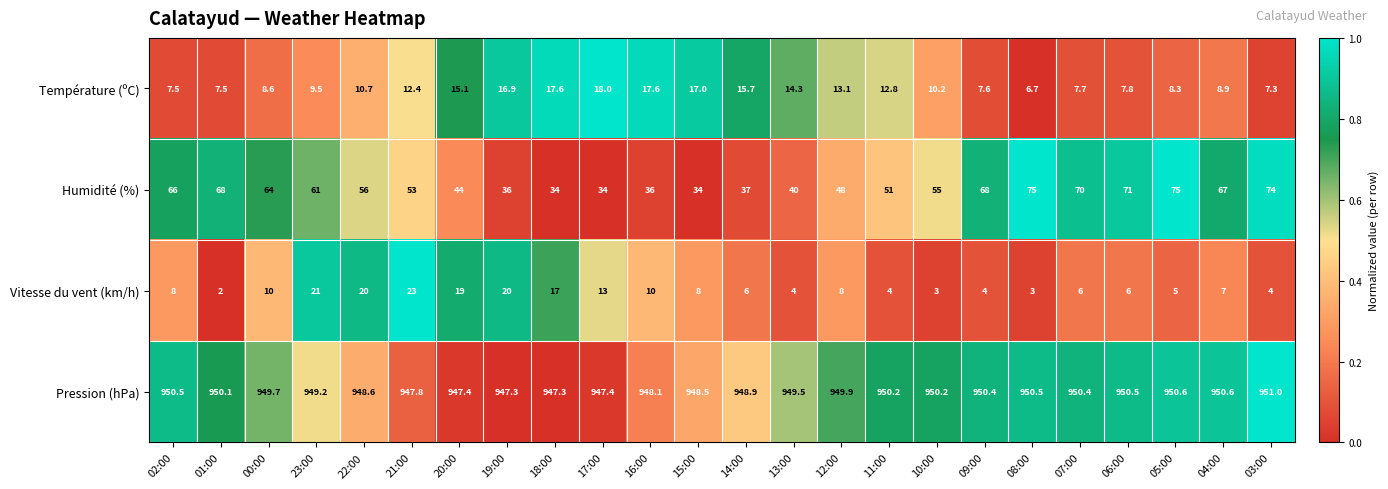

At which category is the sum across all series the highest?

23:00